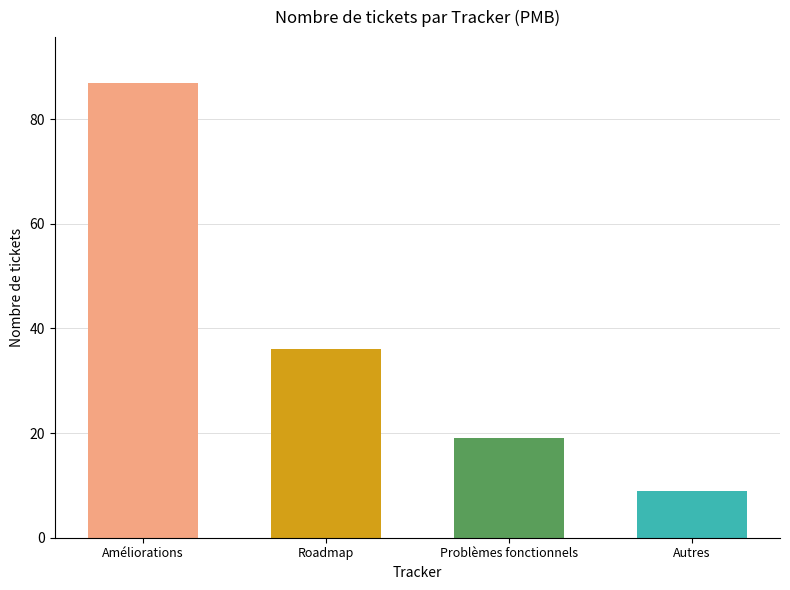

Reading left to right, list all the values displayed in this chart.

87	36	19	9